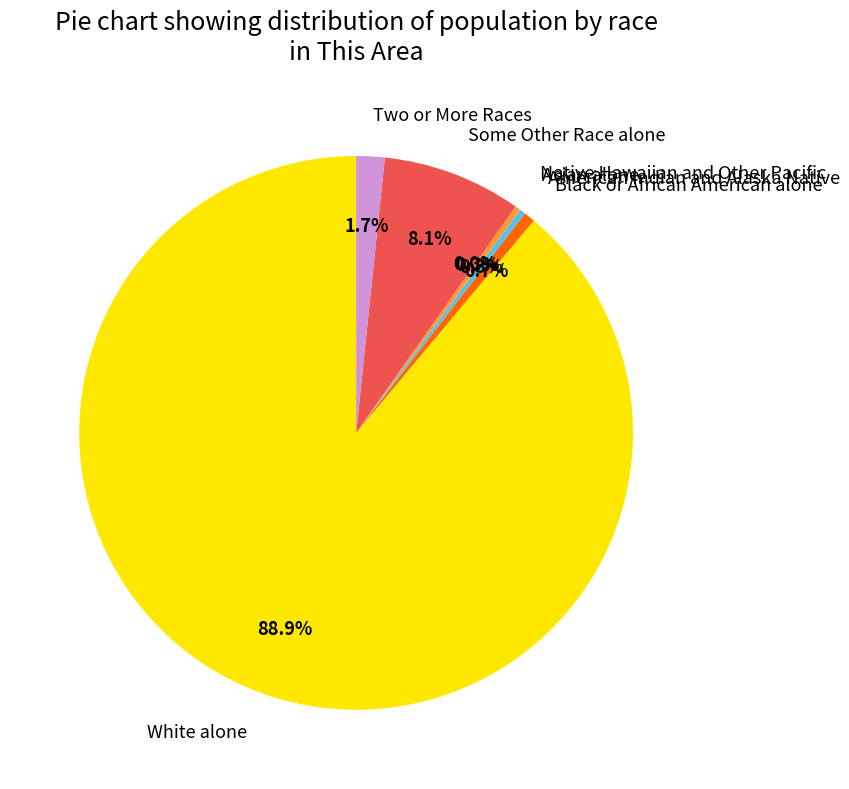

Is it true that Native Hawaiian and Other Pacific is 1% of the pie?

False